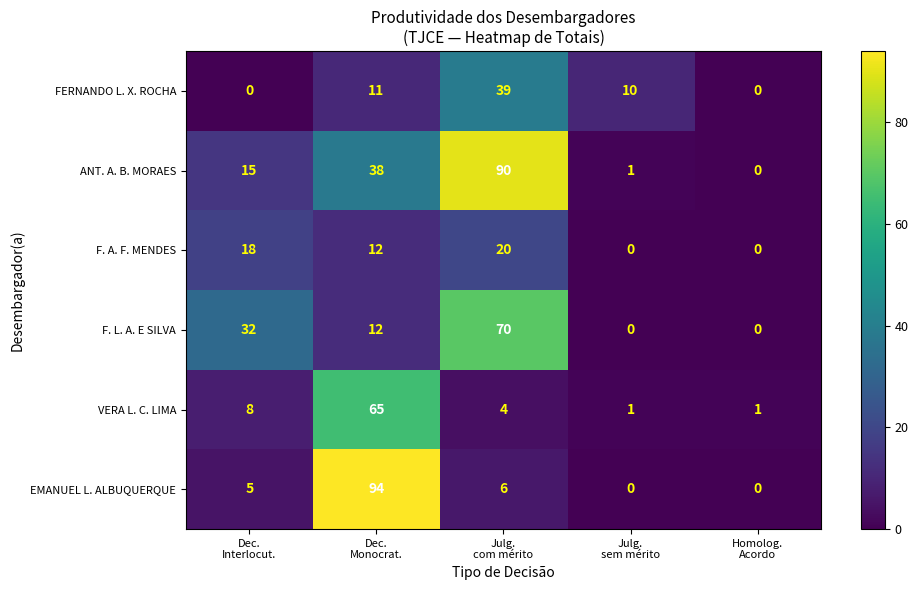

What is the spread (max minus min) of values at Dec.
Monocrat.?

83